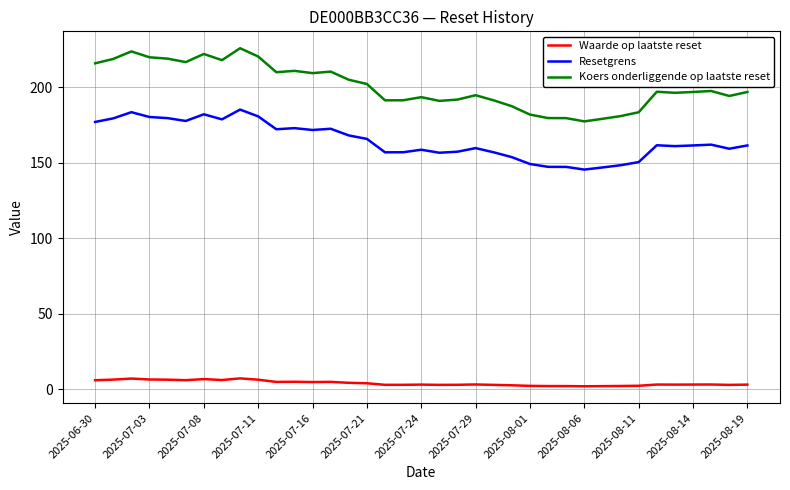

True or false: Resetgrens and Waarde op laatste reset cross at least once.

False